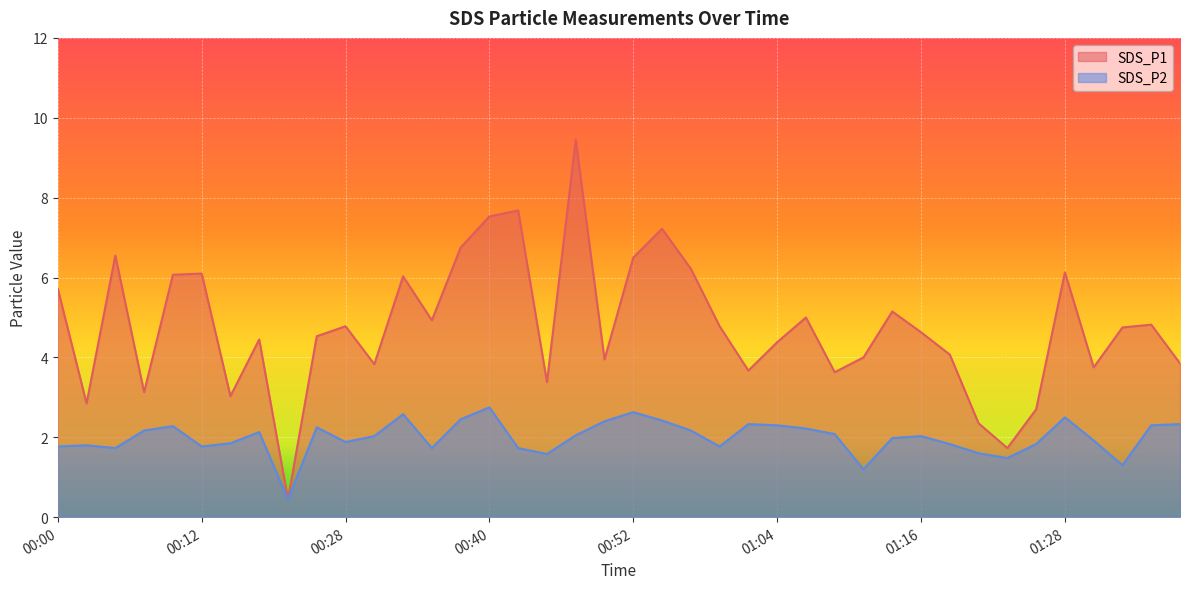

What position from the left is 00:42?

17